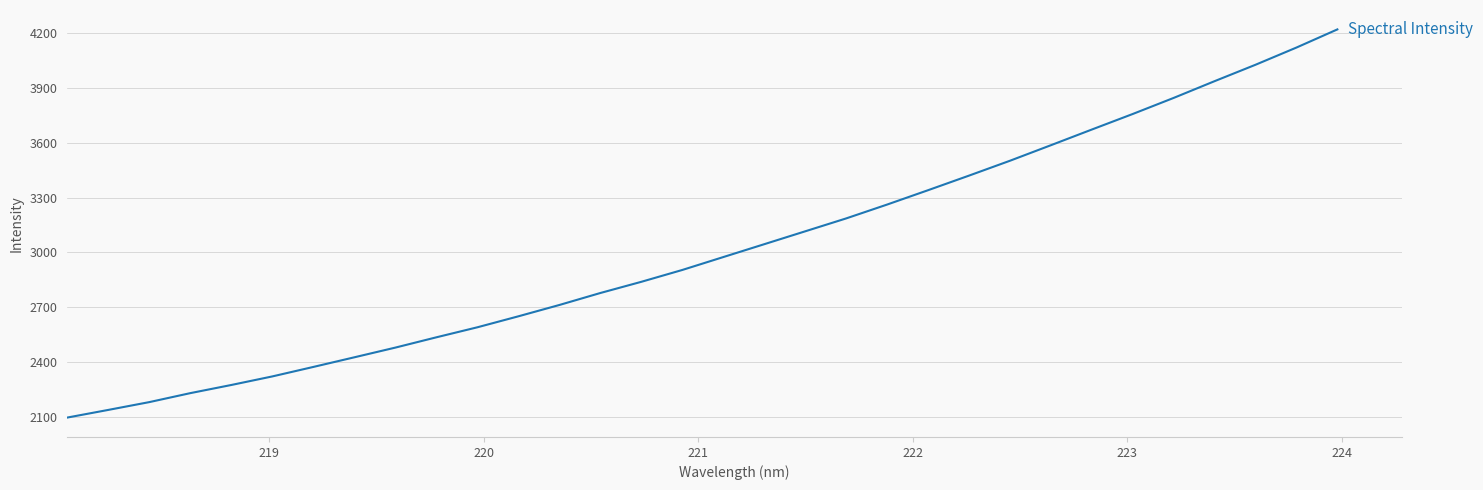

What is the greatest value displayed?

4220.1